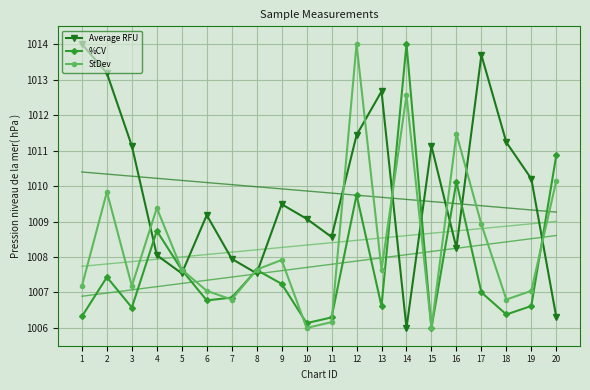

Reading left to right, transcribe all the data shown in this chart.

Average RFU: 1014.0	1013.2	1011.1	1008.1	1007.5	1009.2	1007.9	1007.5	1009.5	1009.1	1008.6	1011.4	1012.7	1006.0	1011.1	1008.3	1013.7	1011.2	1010.2	1006.3
%CV: 1006.3	1007.4	1006.6	1008.7	1007.6	1006.8	1006.9	1007.6	1007.2	1006.1	1006.3	1009.7	1006.6	1014.0	1006.0	1010.1	1007.0	1006.4	1006.6	1010.9
StDev: 1007.2	1009.8	1007.2	1009.4	1007.6	1007.0	1006.8	1007.6	1007.9	1006.0	1006.2	1014.0	1007.6	1012.6	1006.0	1011.5	1008.9	1006.8	1007.0	1010.1